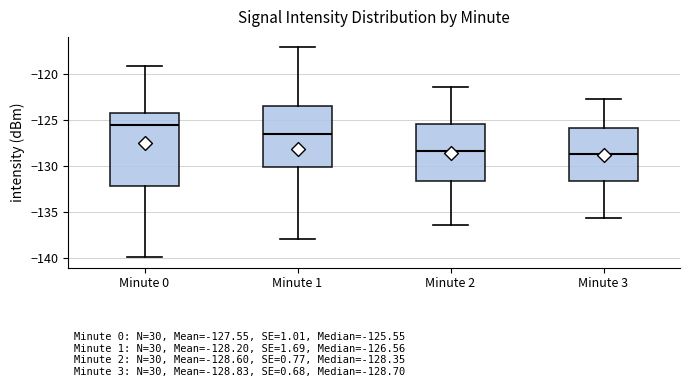

Which box is the tallest, from its lower edge to its upper edge?

Minute 0